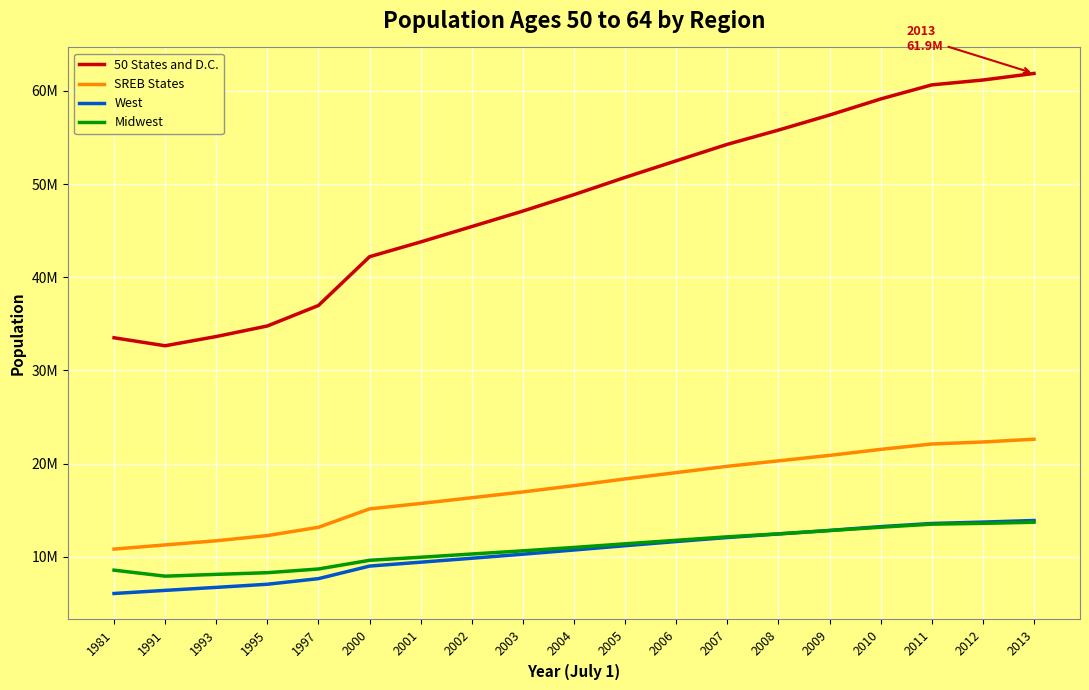

Between 2008 and 1995, which is larger?

2008